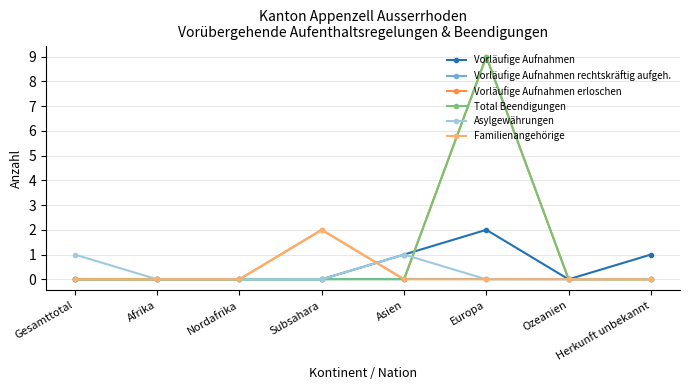

What position from the left is Gesamttotal?

1